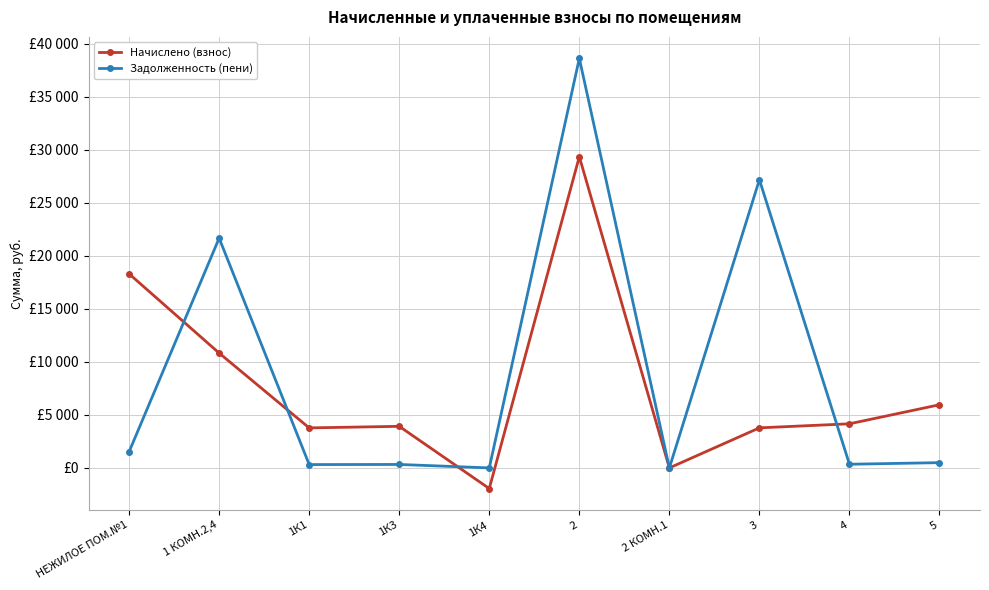

What is the greatest value displayed?

38628.9